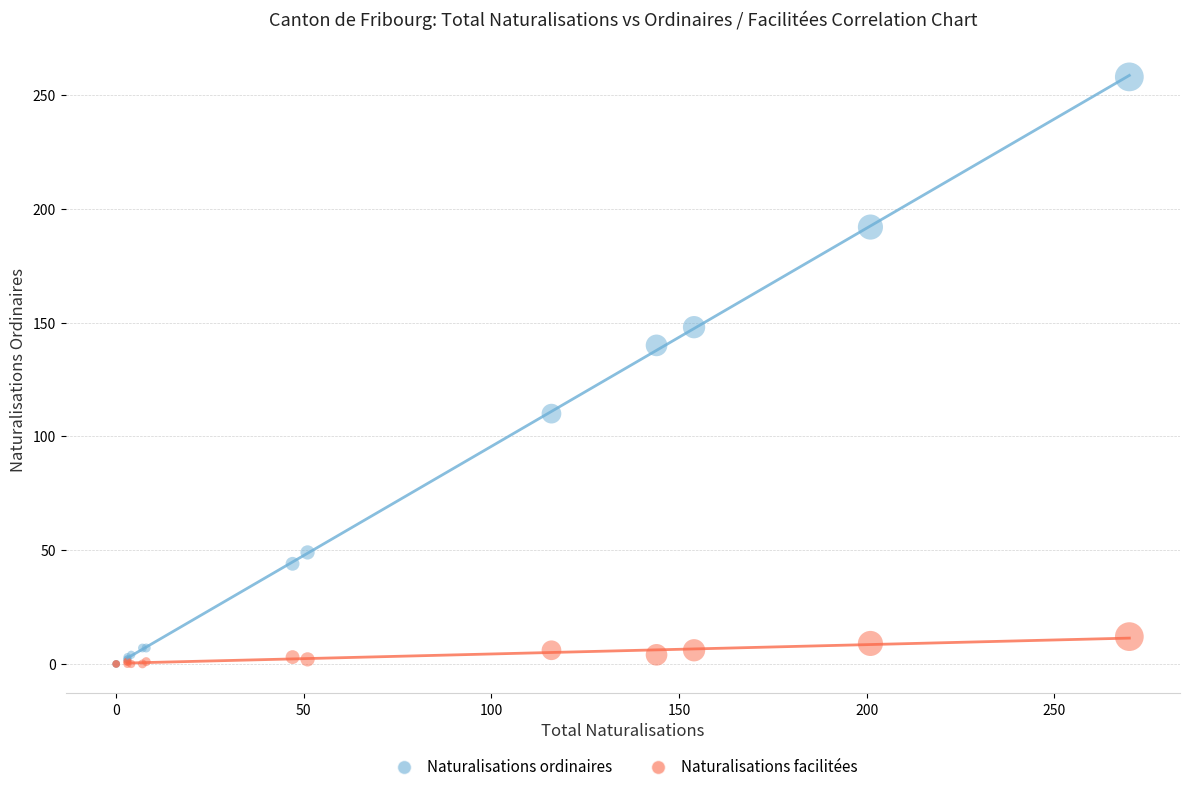

Across all series, what Y value is closest to 129?

140